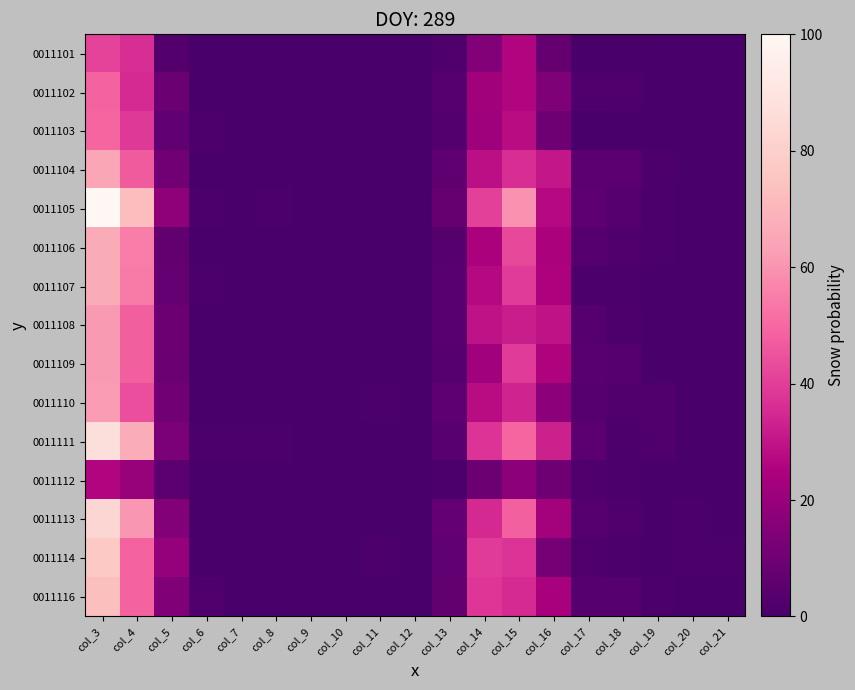

At which category is the sum across all series the highest?

col_3